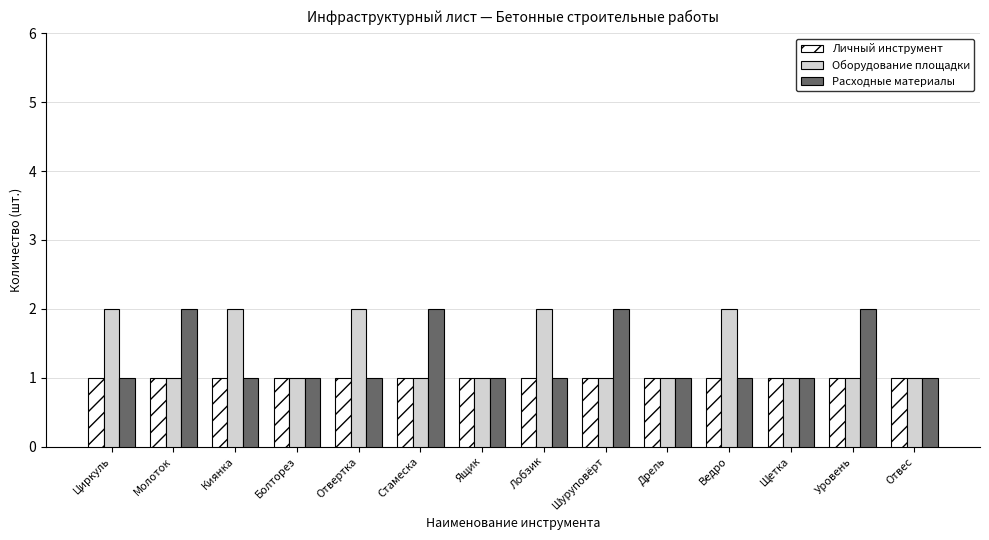

What is the label of the 4th bar from the left?

Болторез